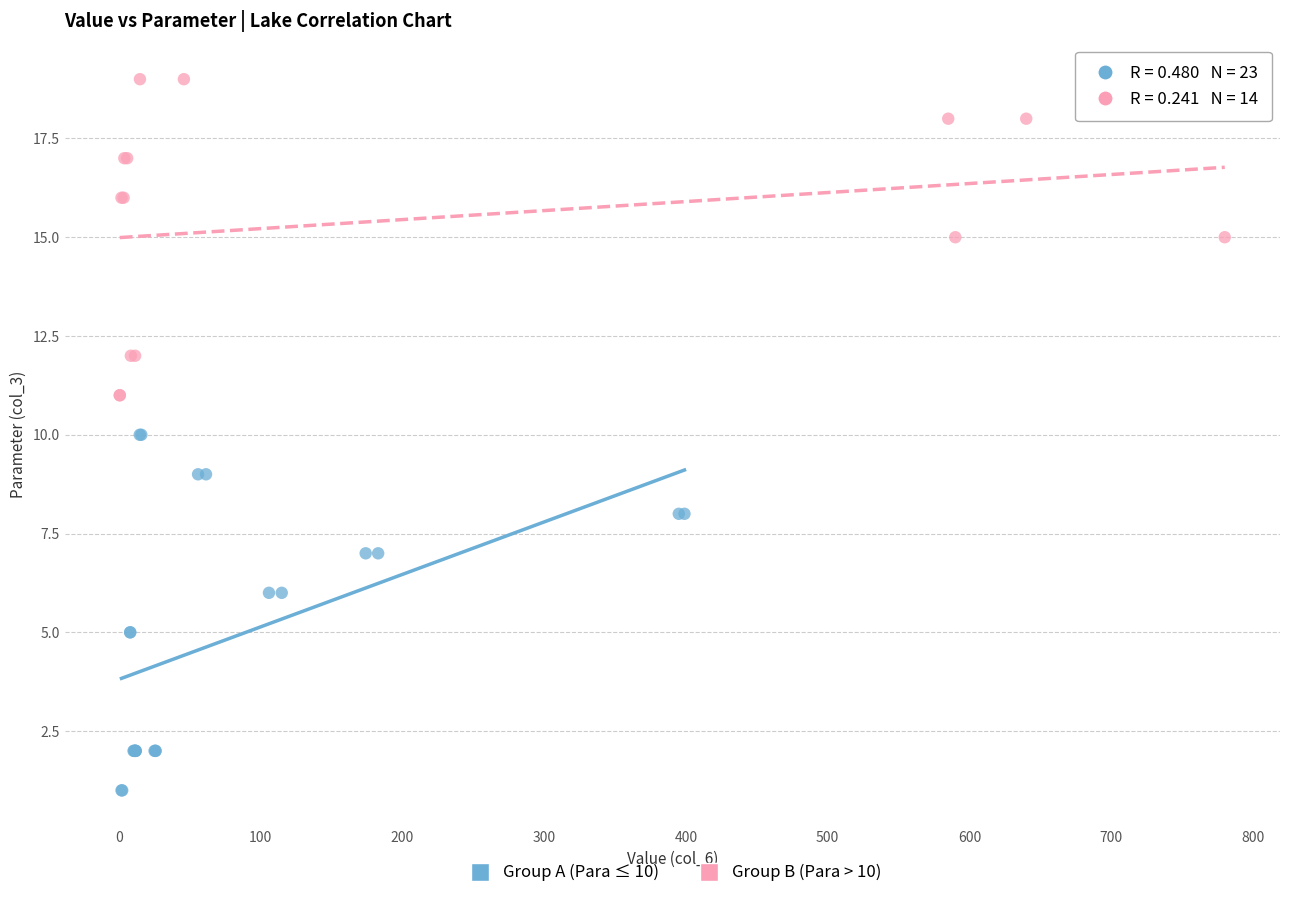

Which series contains the lowest Y value?

Group A (Para ≤ 10)